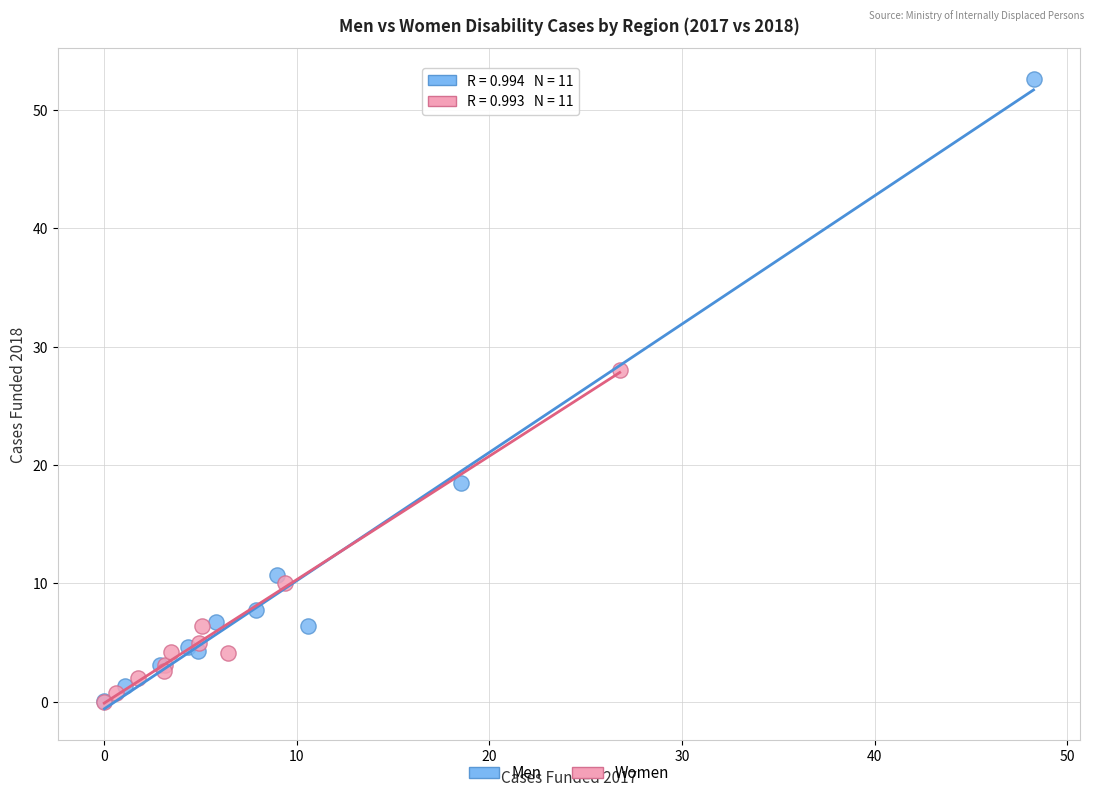

Which series reaches the maximum Y coordinate?

Men